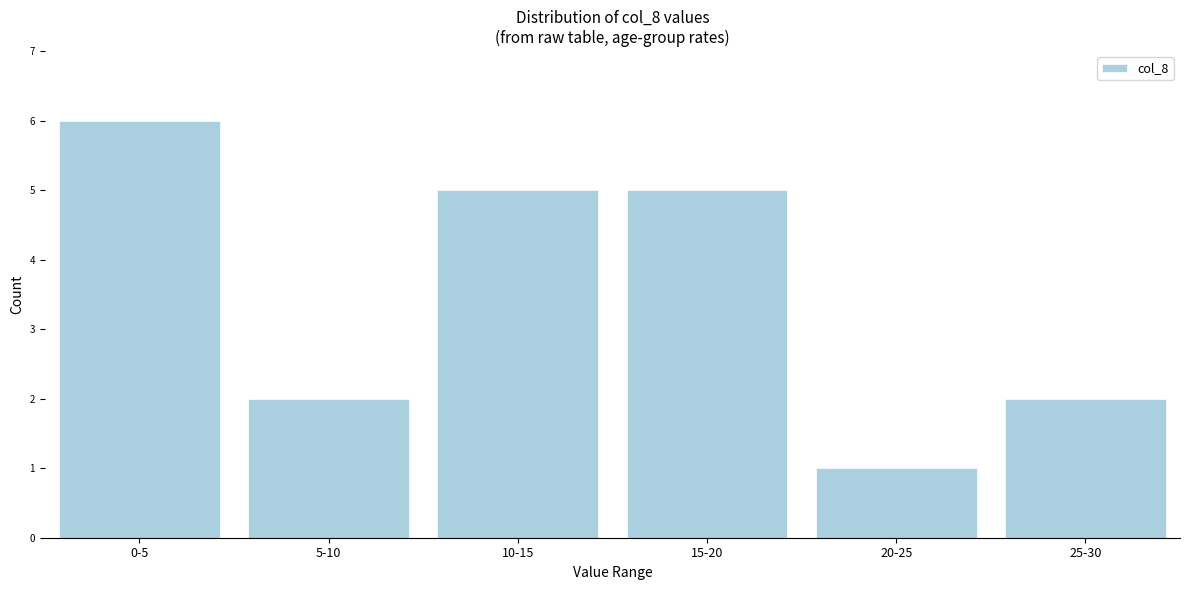

Reading left to right, extract all data points from this chart.

0-5=6	5-10=2	10-15=5	15-20=5	20-25=1	25-30=2